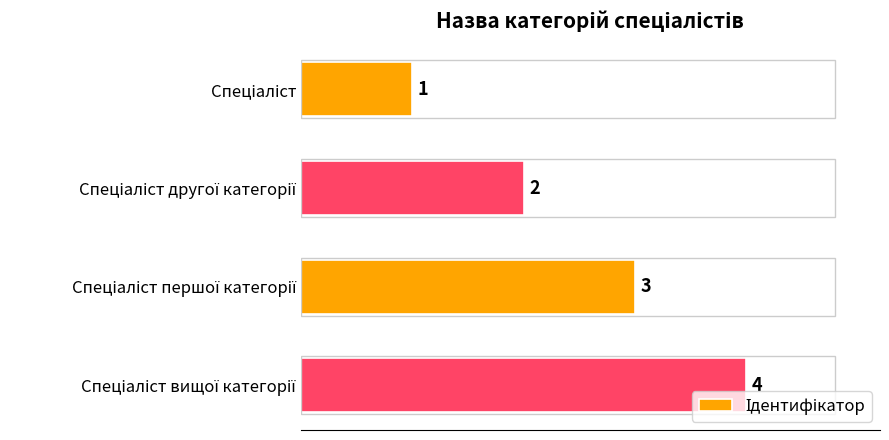

Count the values in the range 2 to 4.

3